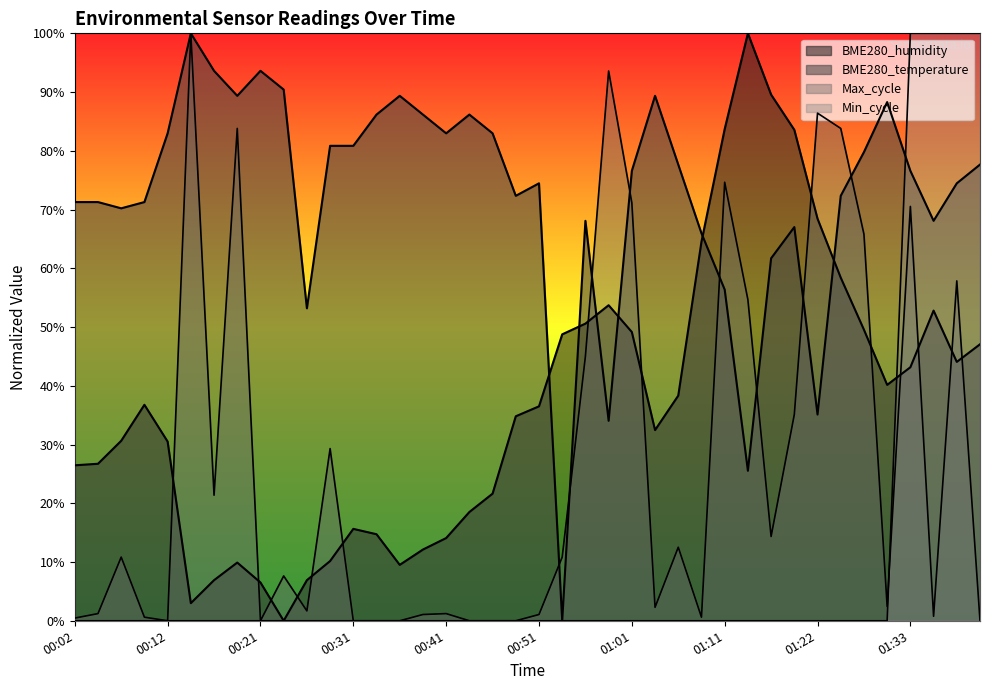

What position from the left is 00:58?

24